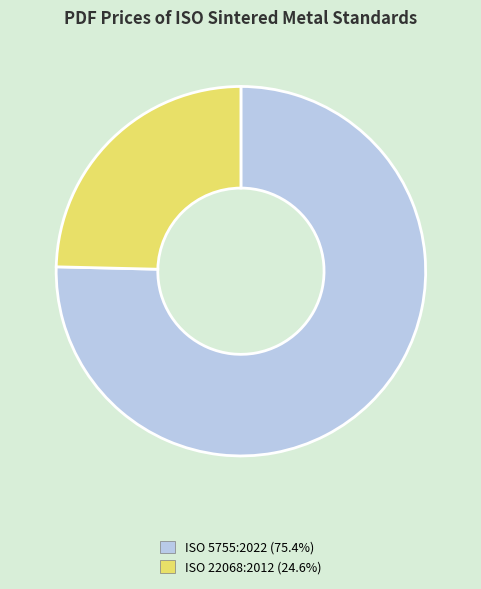

Rank the categories by value from lowest to highest.

ISO 22068:2012, ISO 5755:2022